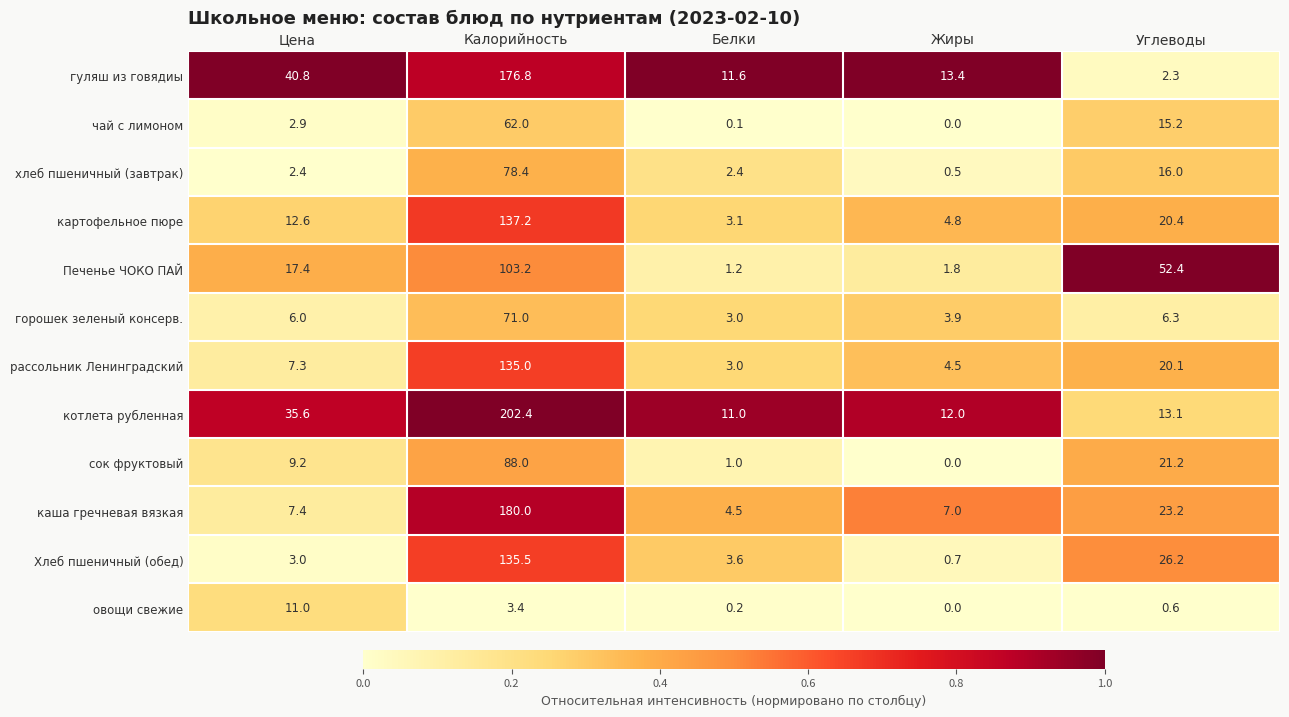

What is the greatest value displayed?

202.4